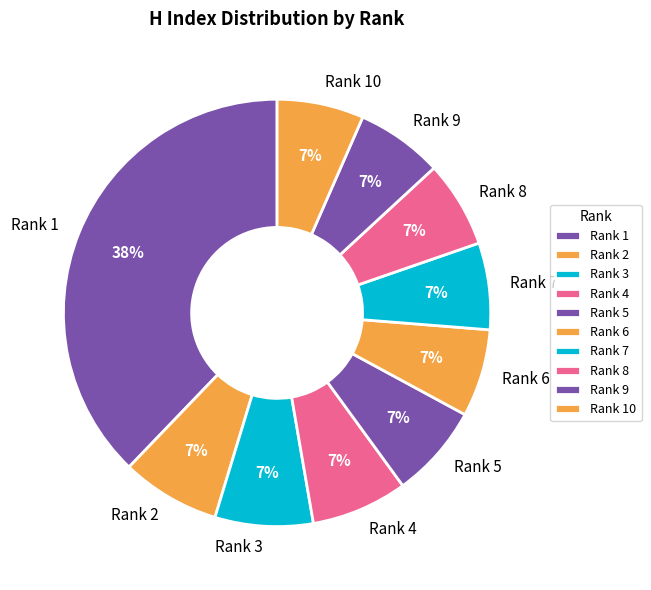

To the nearest percent, what is the average slice percentage?

10%